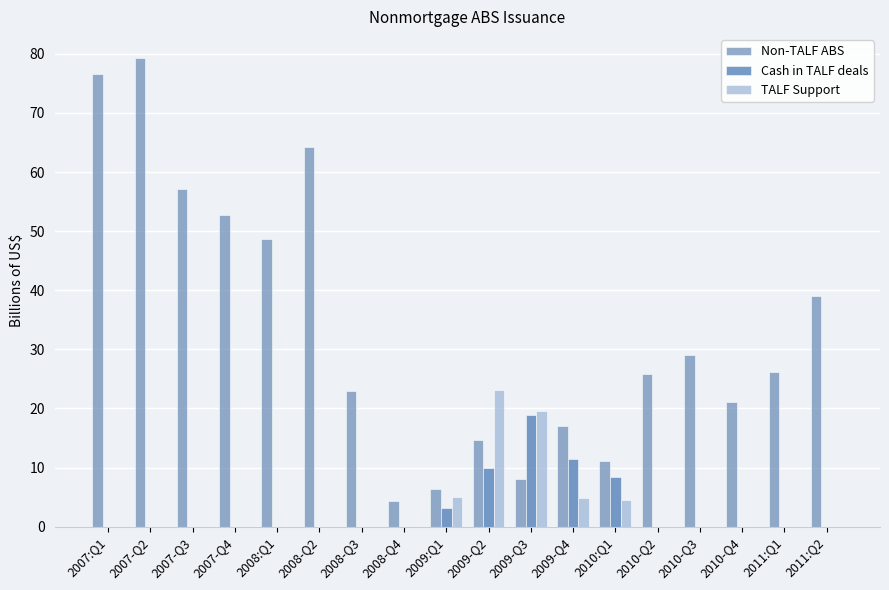

Which series changed the most between 2008:Q1 and 2011:Q1?

Non-TALF ABS